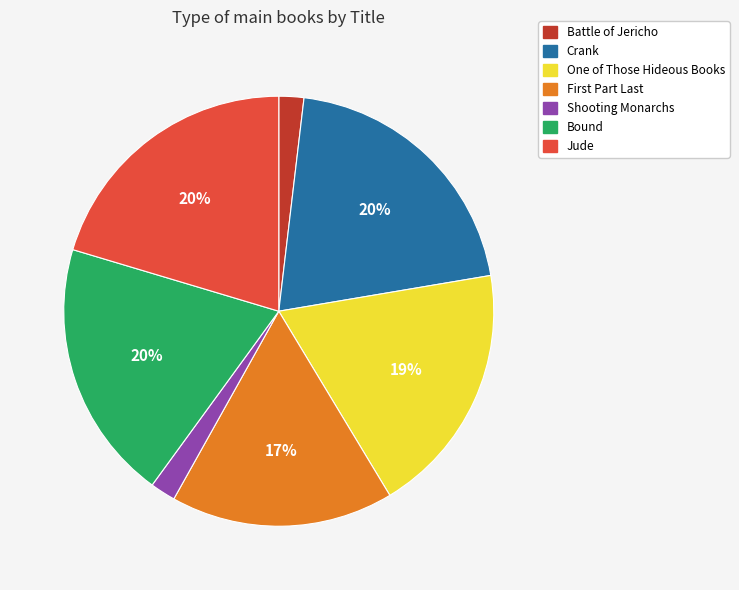

To the nearest percent, what percentage of the pie is Jude?

20%